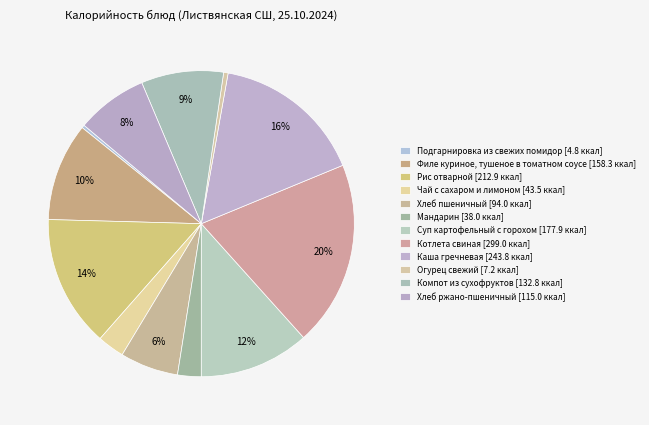

What percentage is the Суп картофельный с горохом slice, to the nearest percent?

12%